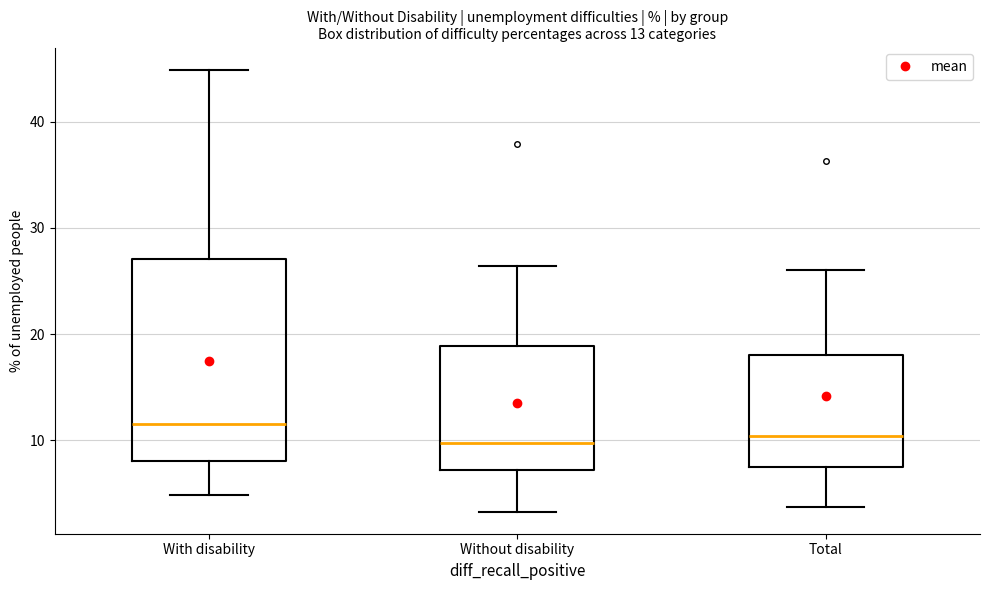

Comparing the boxes themselves (not the whiskers), which one is the tallest?

With disability